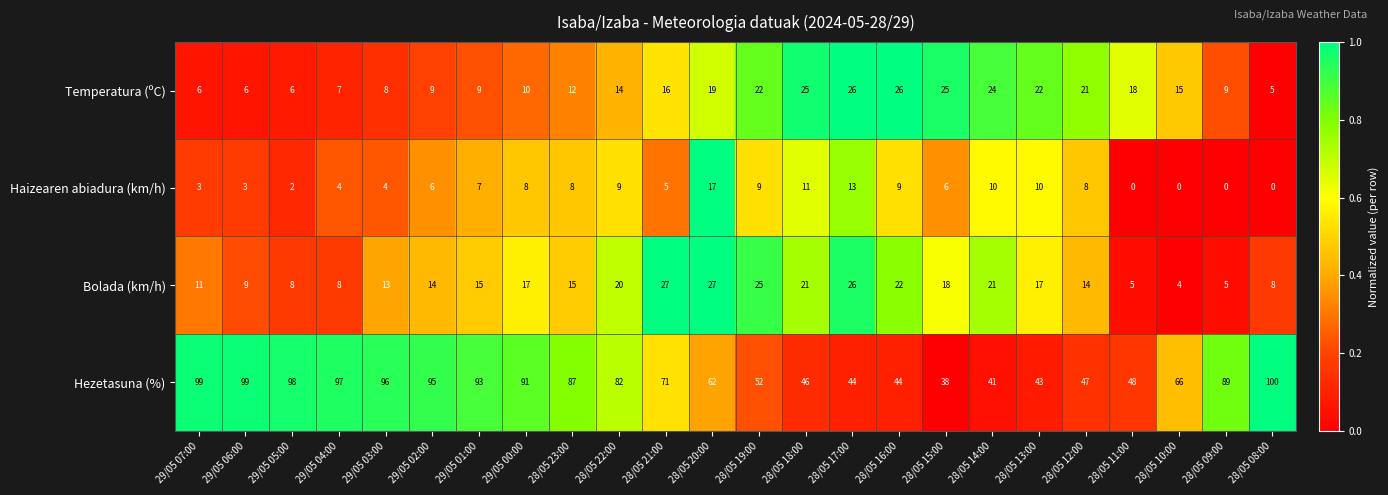

The Haizearen abiadura (km/h) series shows 0 at 28/05 09:00. True or false?

True